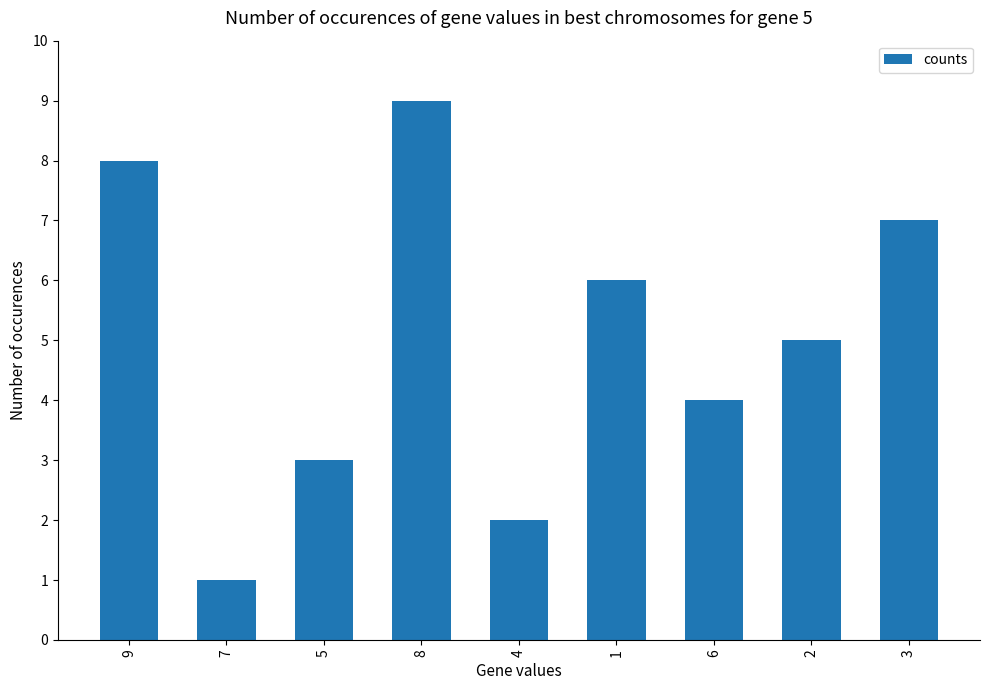

Reading left to right, transcribe all the data shown in this chart.

9=8	7=1	5=3	8=9	4=2	1=6	6=4	2=5	3=7